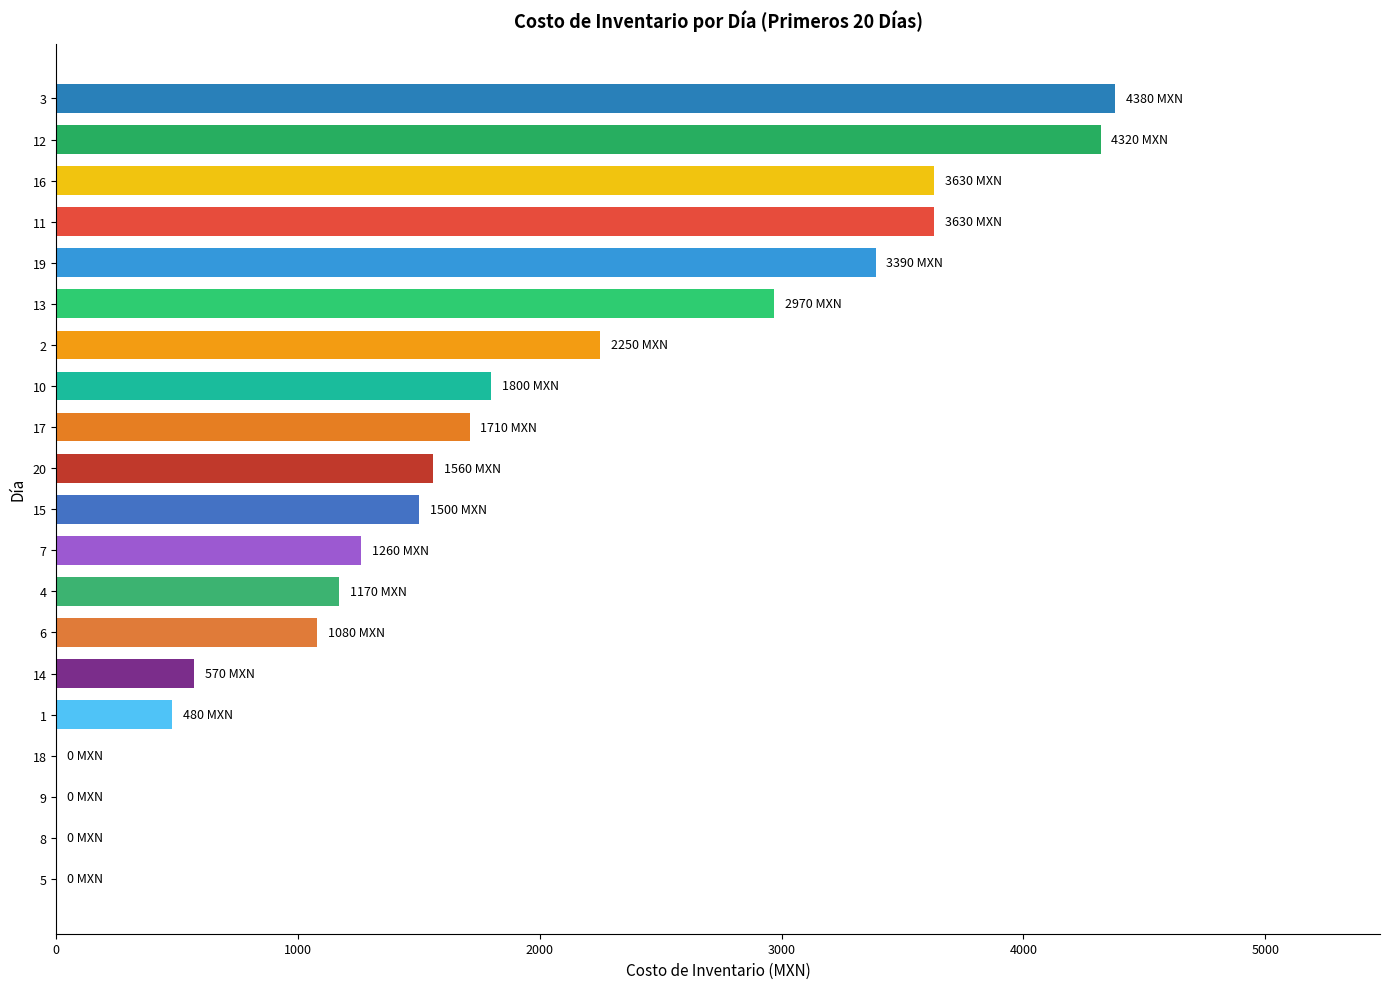

The value at 8 is 0. True or false?

True